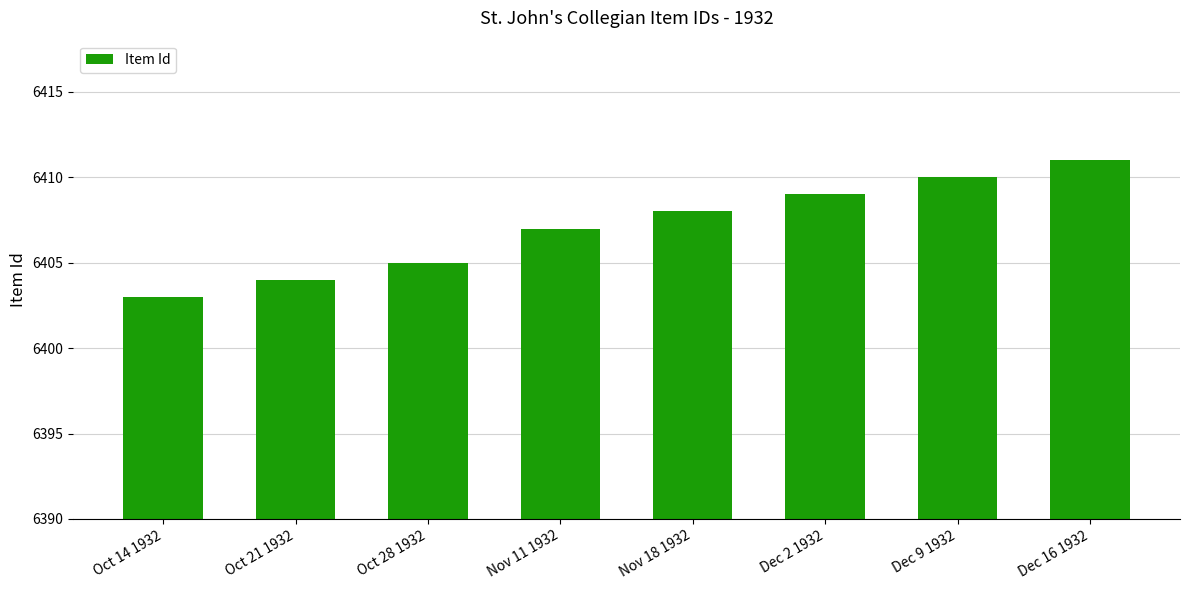

Where is the data nearest to the value 6407?

Nov 11 1932